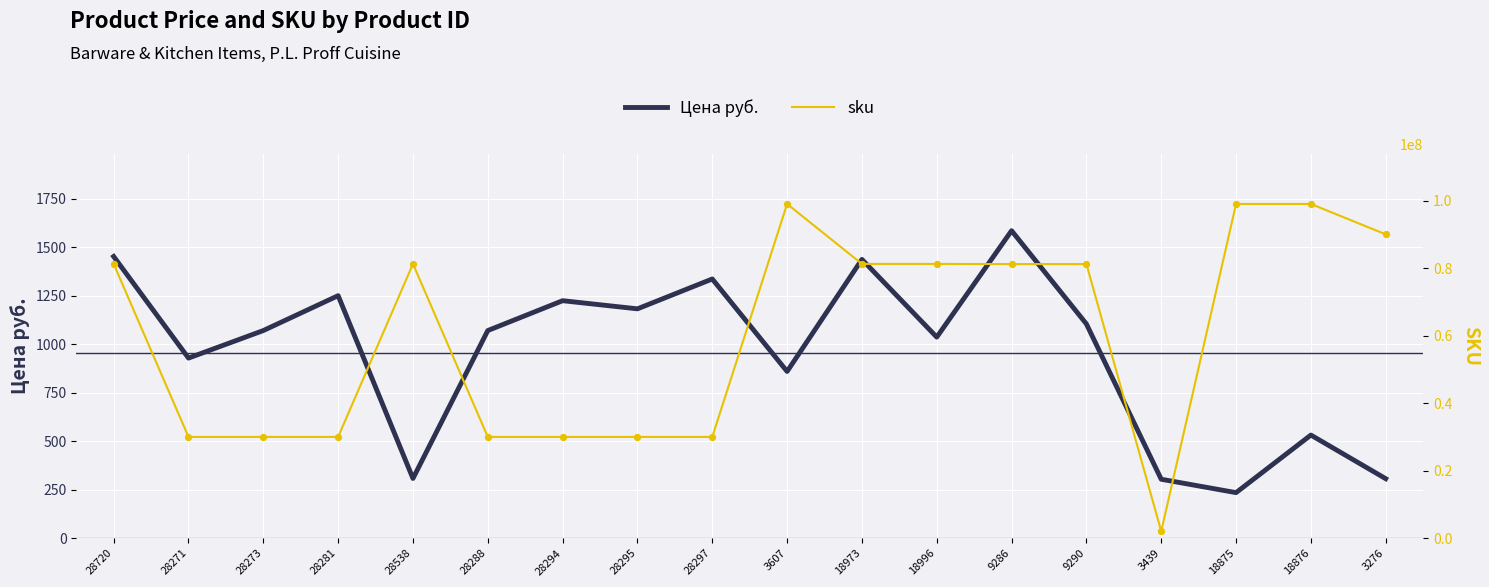

What are all the series names shown in the legend?

Цена руб., sku